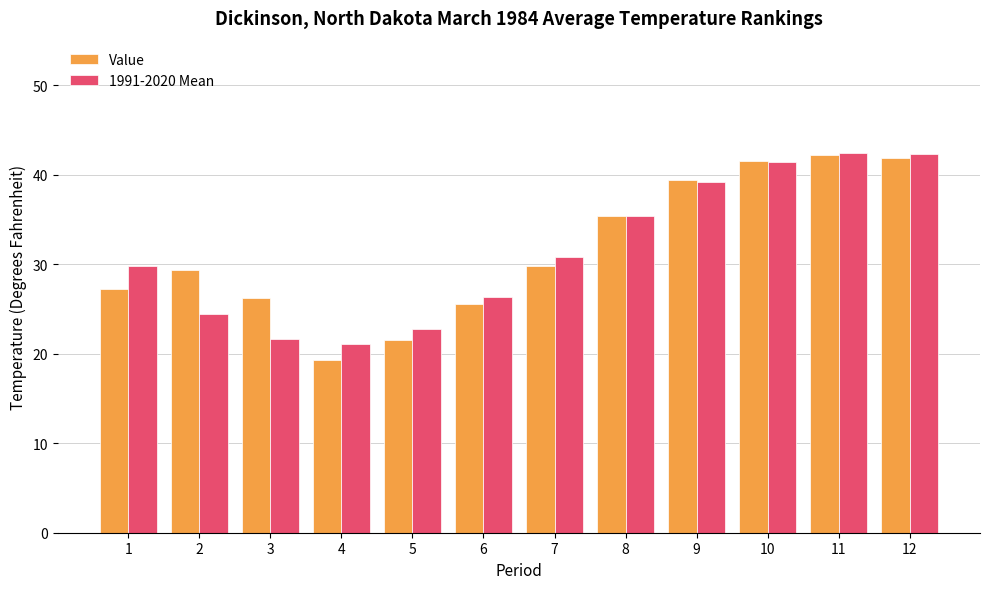

Is the value of Value at 3 greater than the value of 1991-2020 Mean at 9?

No